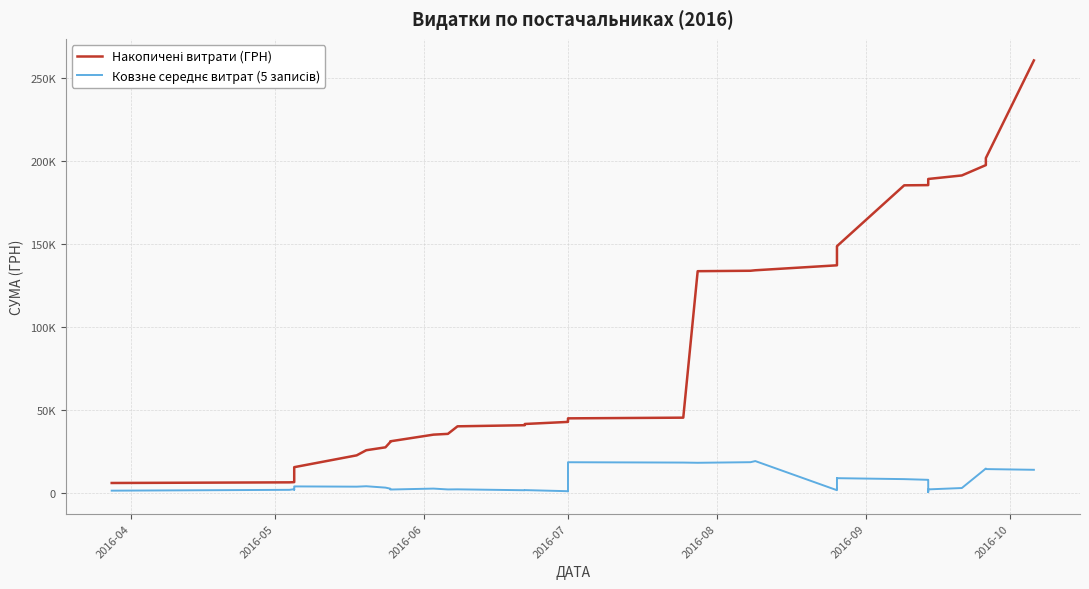

What is the greatest value displayed?

260860.1